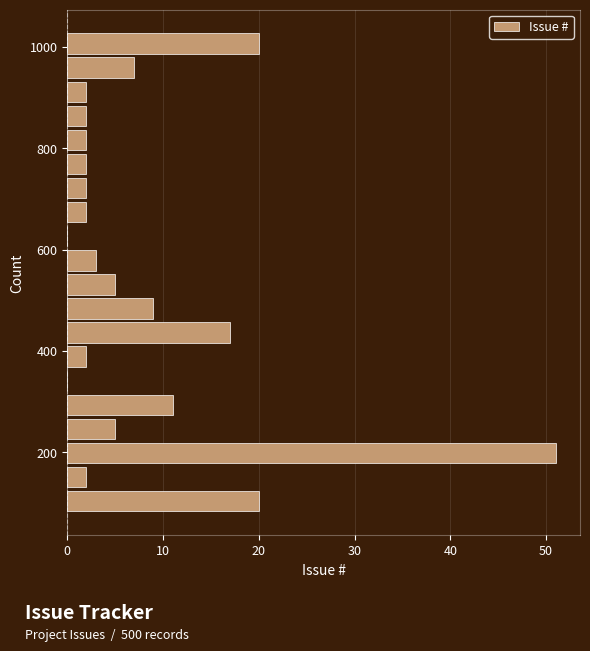

Read against the y-axis, roughly where is the centre of the longest bar?

200